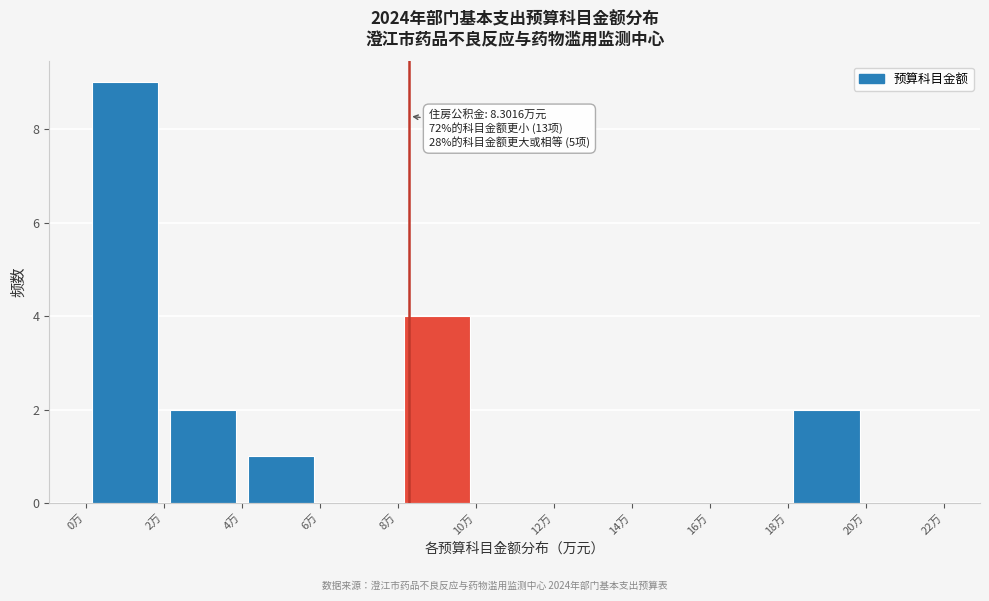

Over which range of the x-axis is the bar tallest?

0 to 2